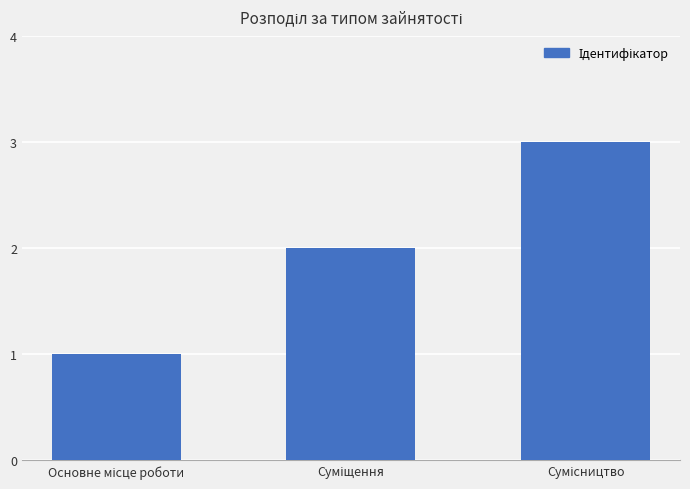

What is the maximum value shown in the chart?

3